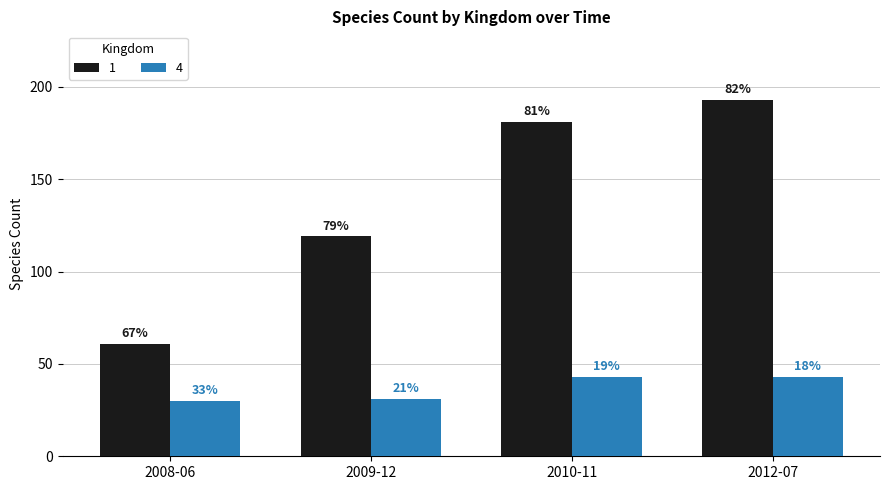

How many groups of bars are there?

4